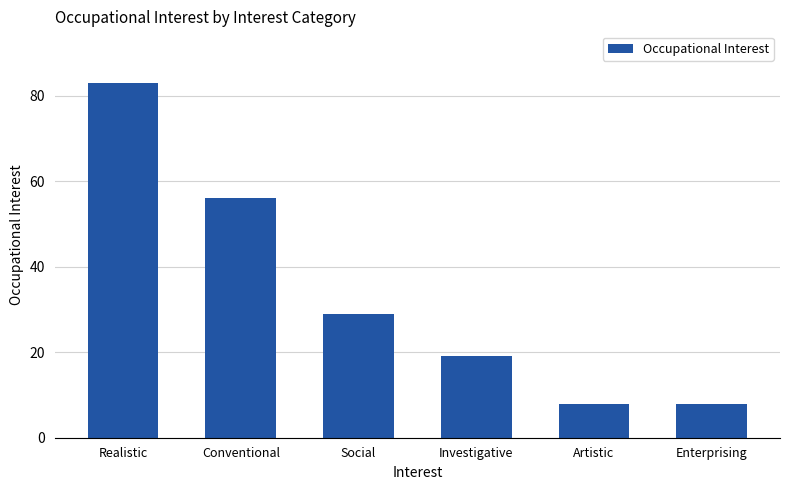

Count the values in the range 8 to 56.

5